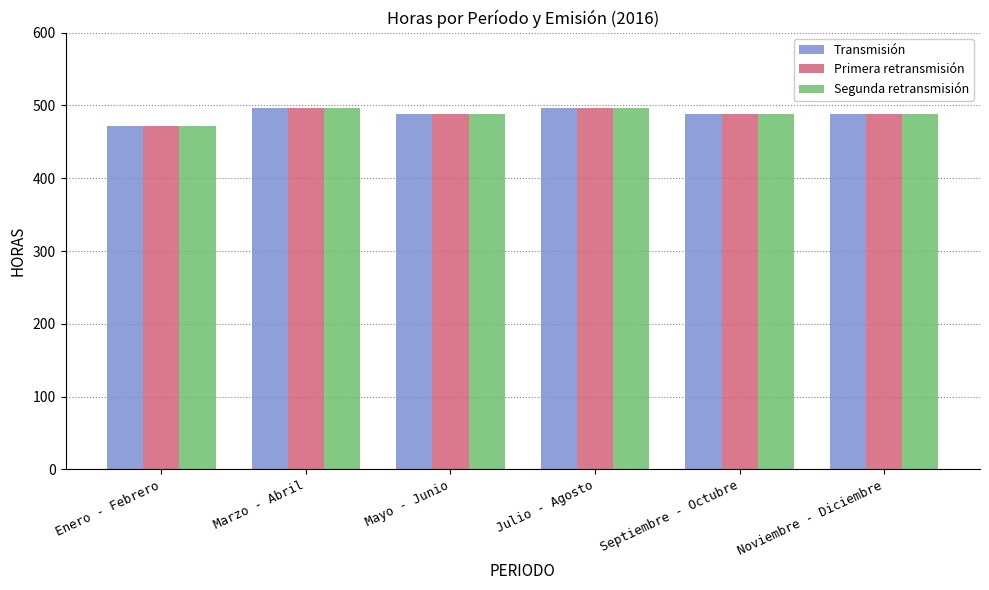

What is the lowest value of the Transmisión series?

472